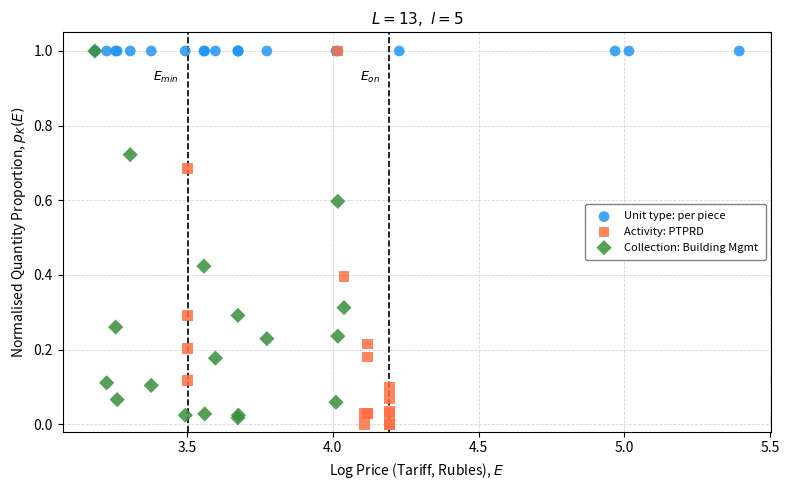

Which series reaches the minimum Y coordinate?

Activity: PTPRD